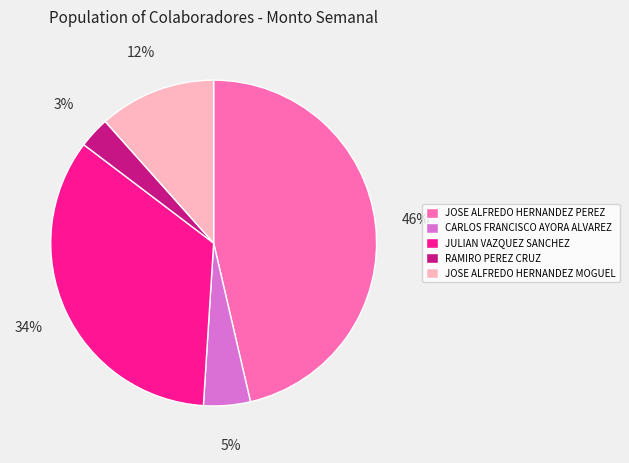

What percentage is the CARLOS FRANCISCO AYORA ALVAREZ slice, to the nearest percent?

5%